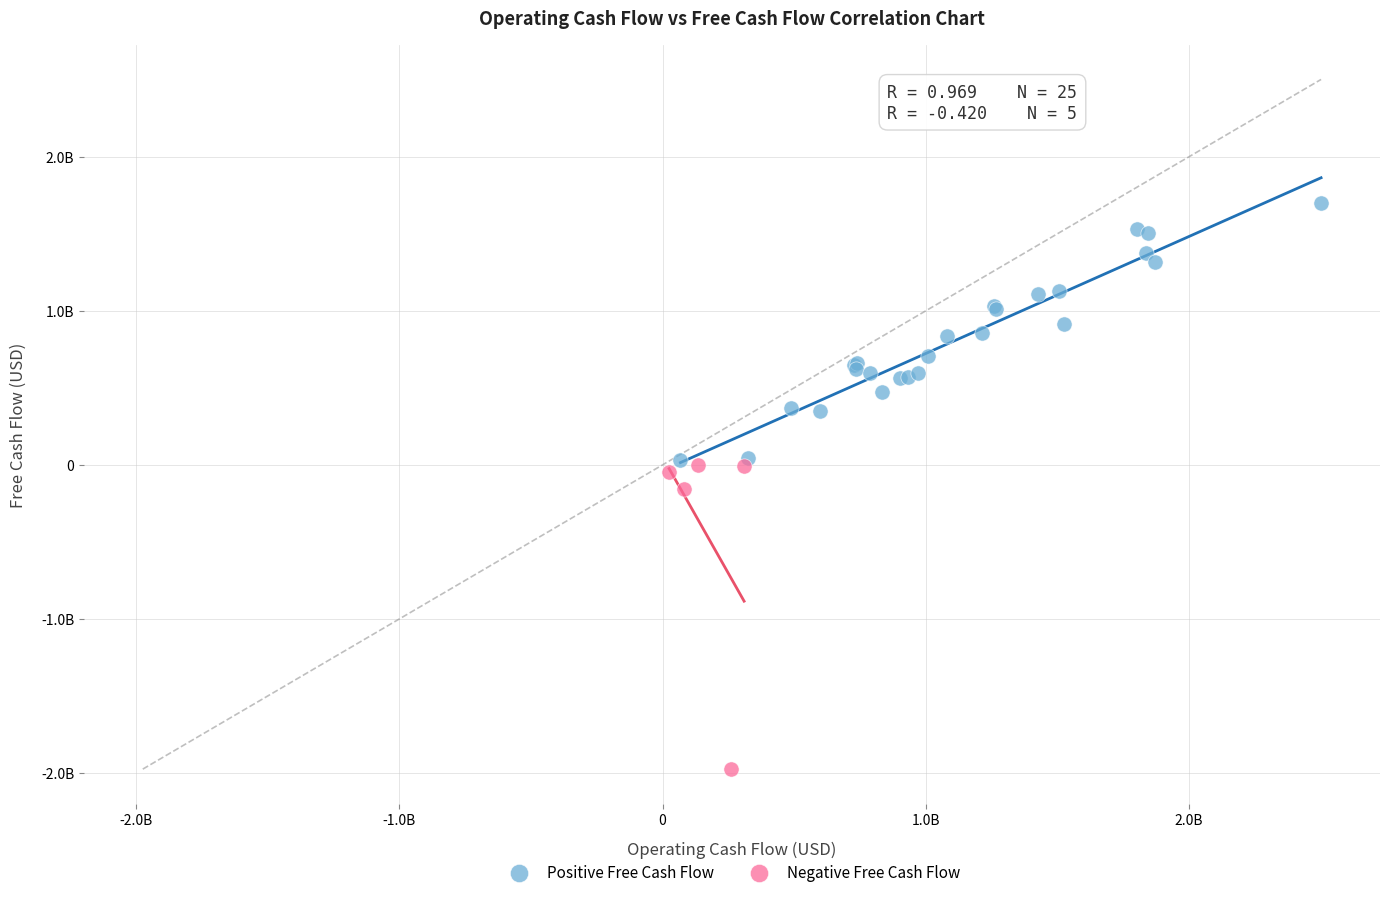

What are all the series names shown in the legend?

Positive Free Cash Flow, Negative Free Cash Flow